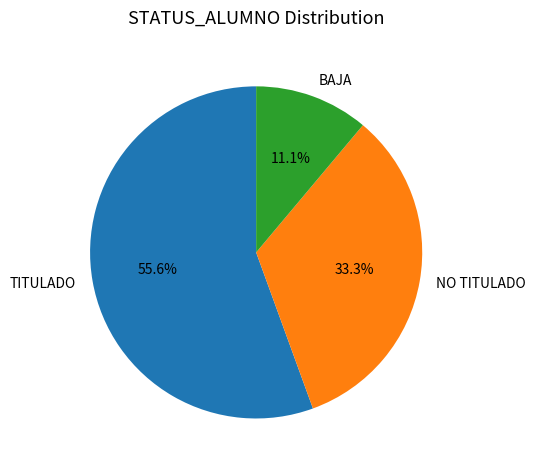

Rank the categories by value from highest to lowest.

TITULADO, NO TITULADO, BAJA